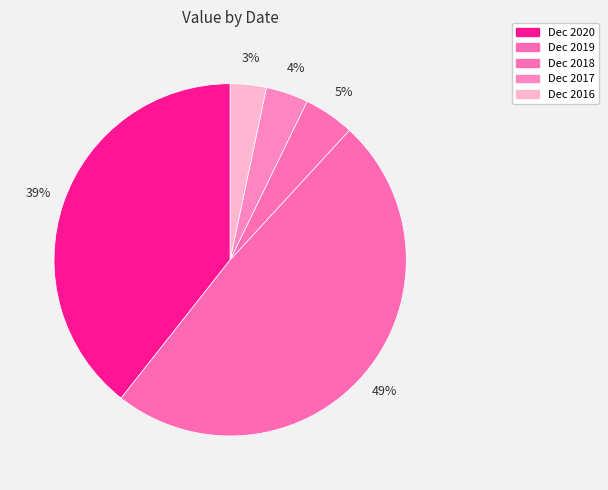

What is the largest slice in the pie chart?

Dec 2019